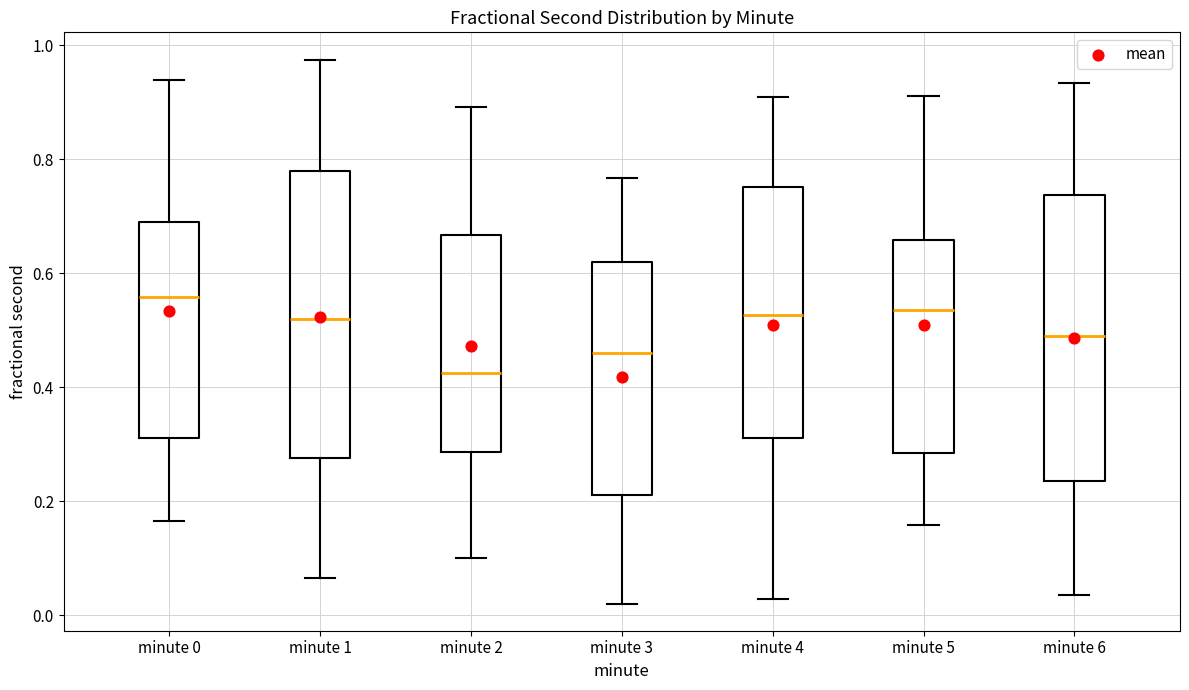

Where does the median line of the box for minute 0 sit on the y-axis? The values are not printed on the chart, so give them approximately, as read against the axis.

0.56